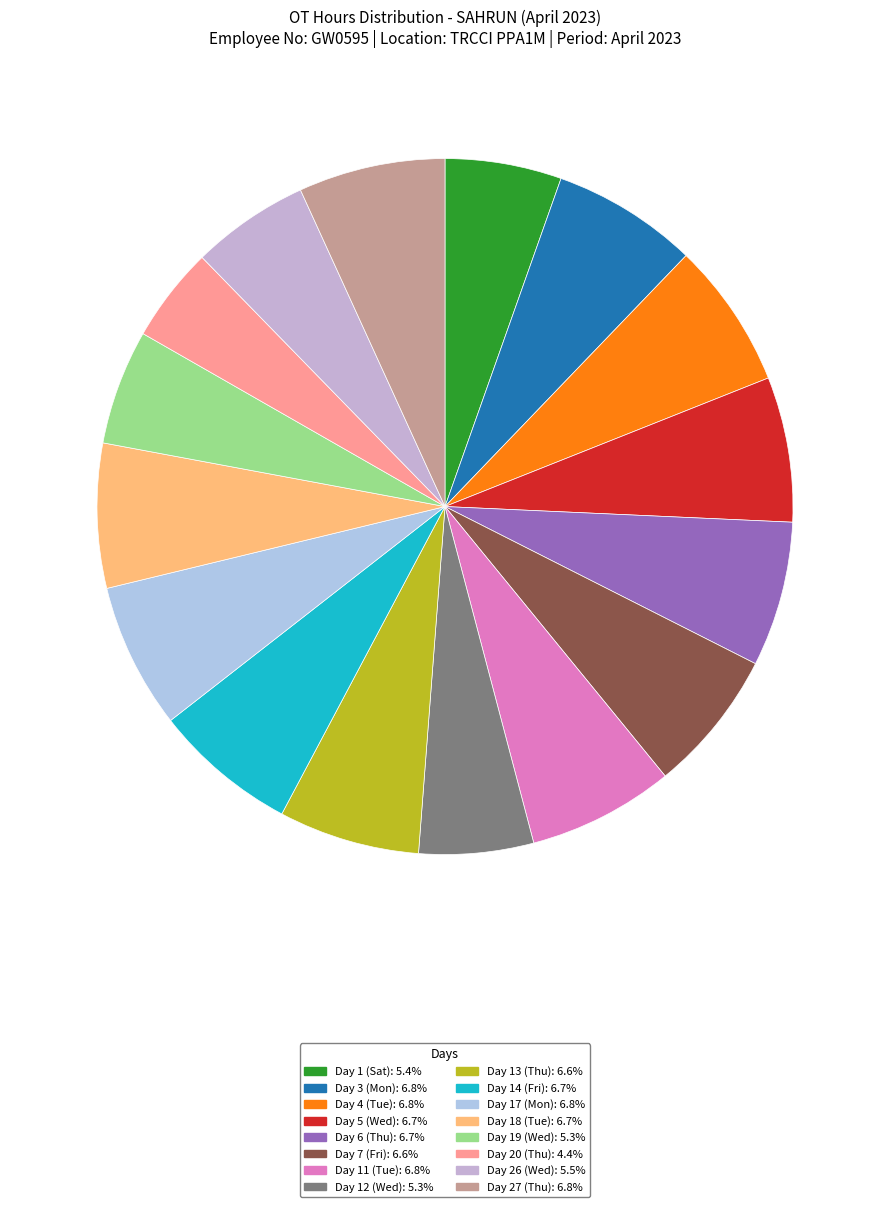

To the nearest percent, what percentage of the pie is Day 4 (Tue)?

7%